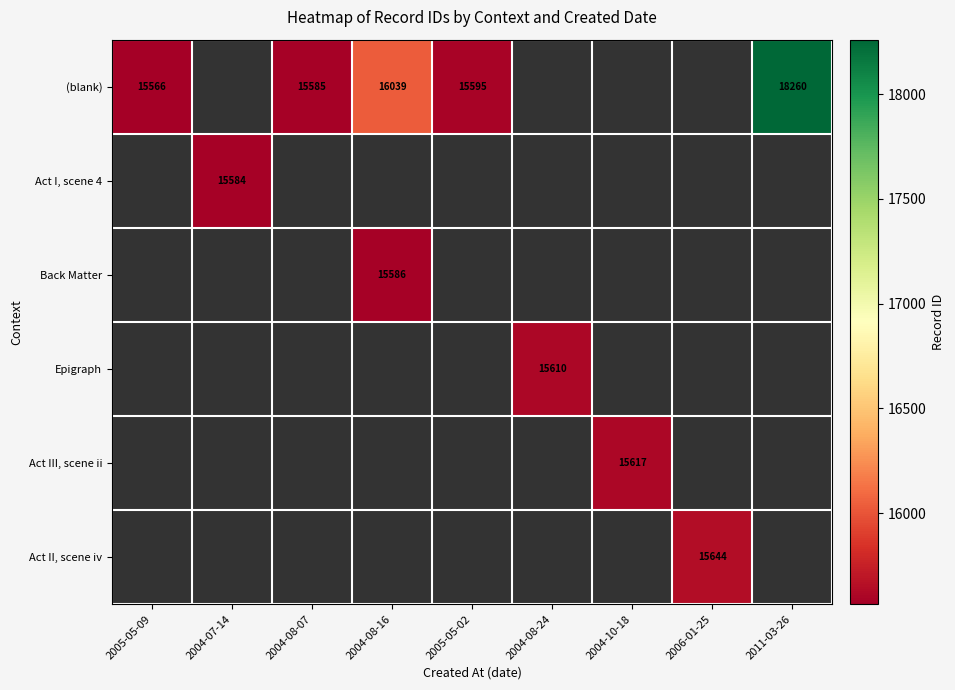

The value of Act III, scene ii at 2004-10-18 is 15617. True or false?

True